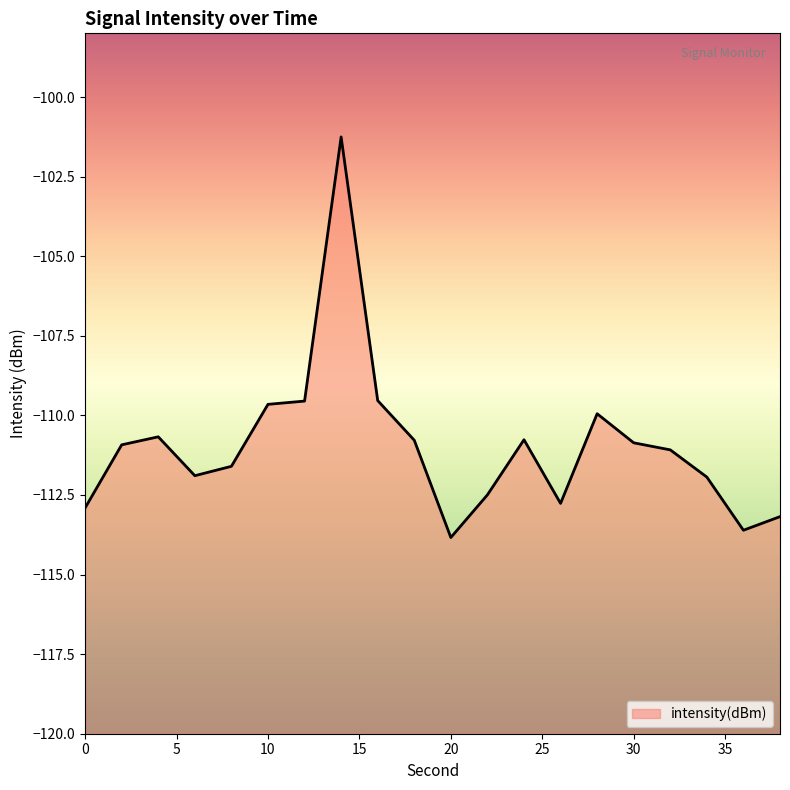

List the labels in order of value, largest first.

14, 16, 12, 10, 28, 4, 24, 18, 30, 2, 32, 8, 6, 34, 22, 26, 0, 38, 36, 20